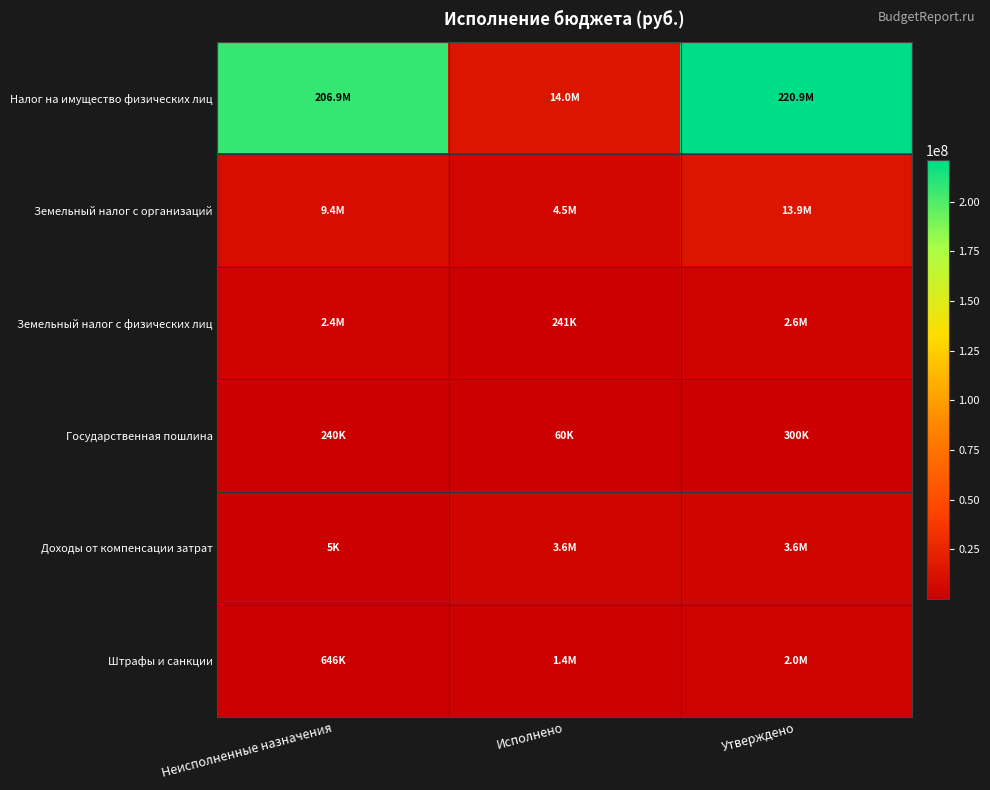

At how many categories does at least one series exceed 73579228?

2